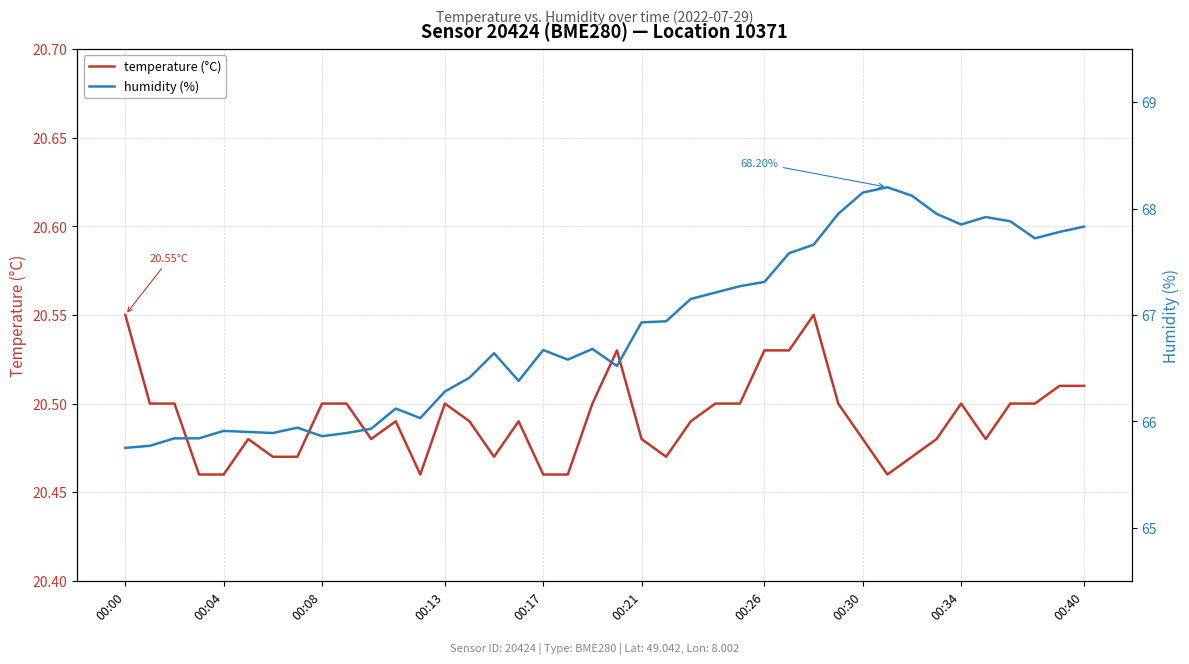

True or false: humidity (%) and temperature (°C) intersect in this chart.

False